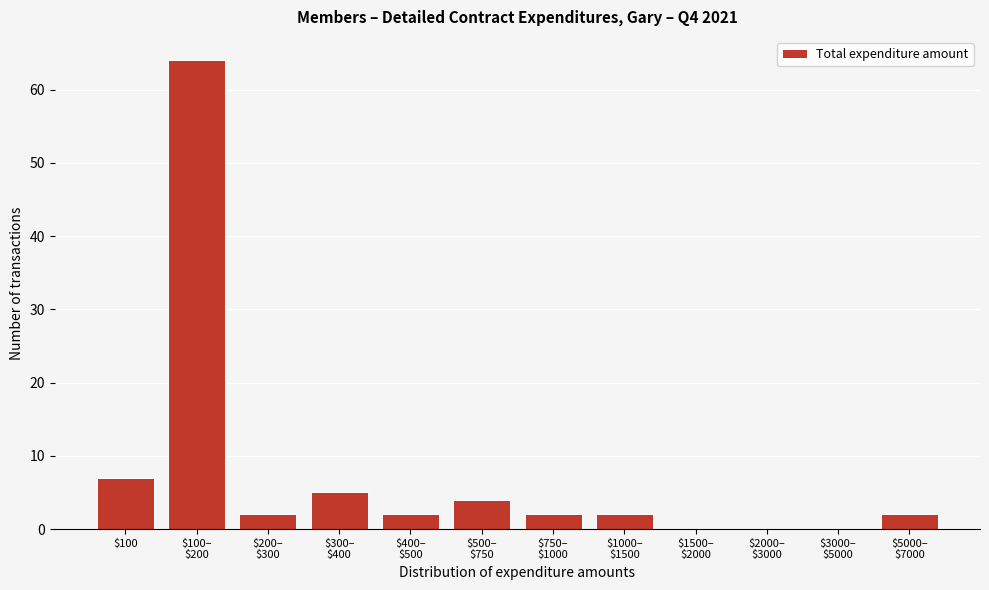

What is the greatest value displayed?

64